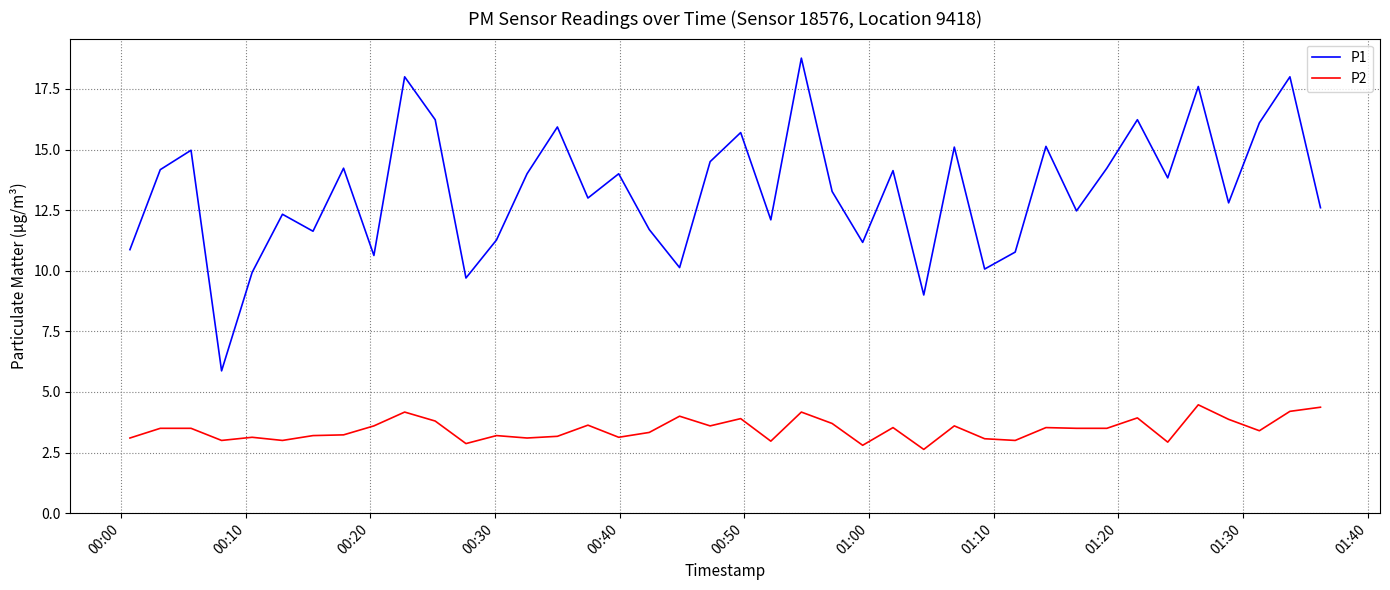

True or false: P1 and P2 cross at least once.

False